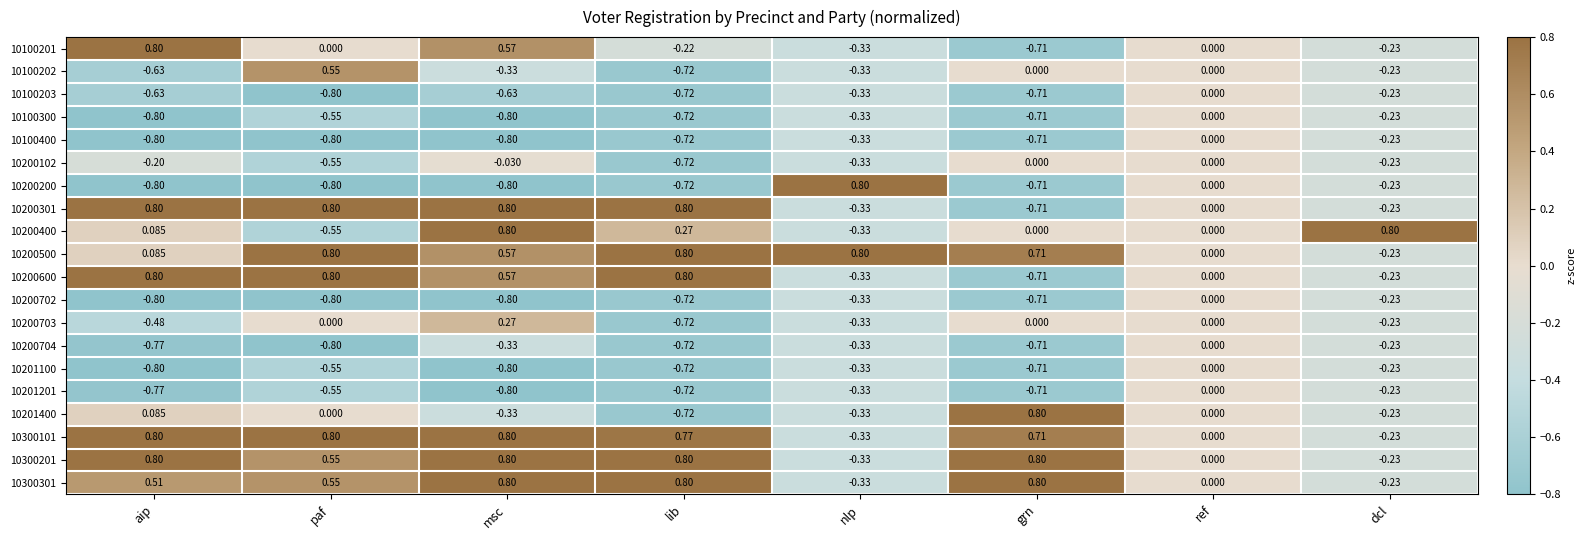

Where is 10201100 nearest to the value 0?

ref